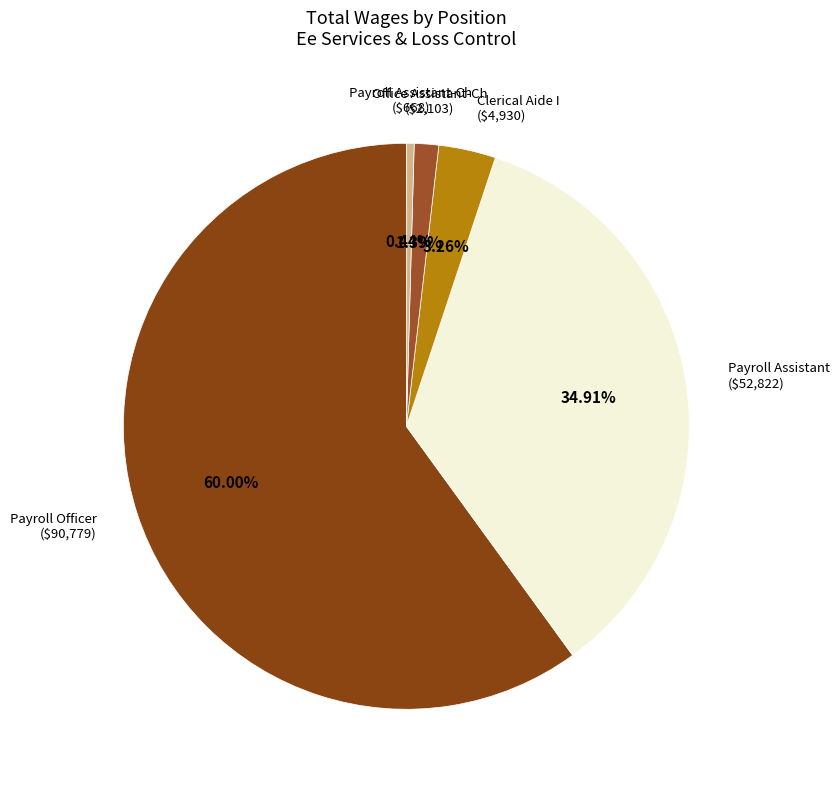

Count the number of slices in the pie.

5